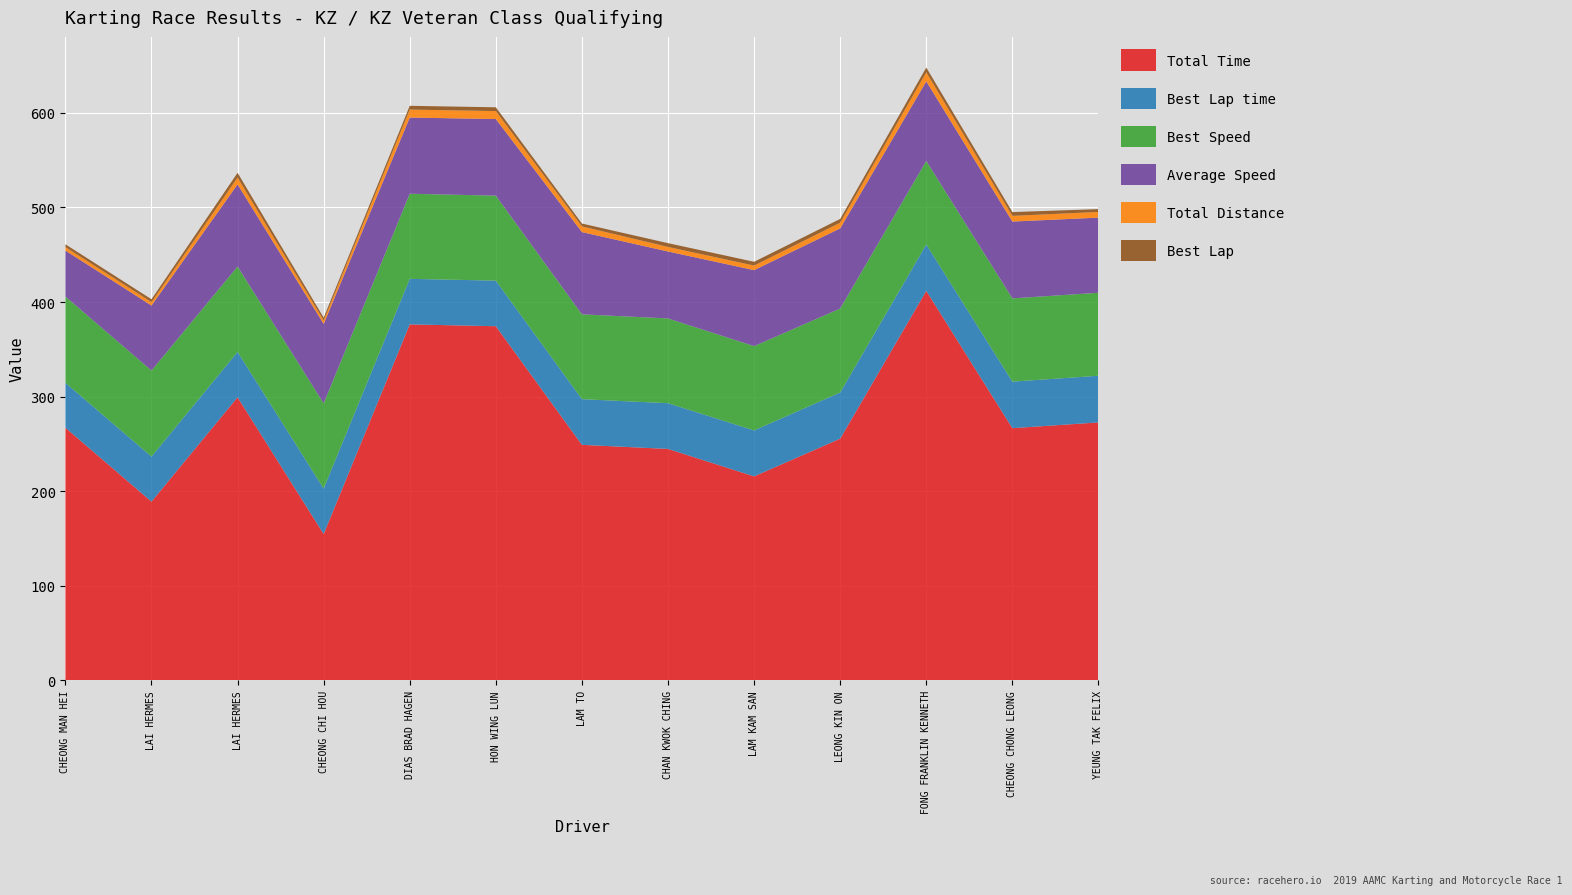

Reading left to right, list all the values displayed in this chart.

Total Time: 267.1	189.0	299.3	154.7	376.3	374.4	249.0	244.7	215.6	255.5	411.8	266.6	272.7
Best Lap time: 47.5	47.6	48.0	48.1	48.1	48.2	48.3	48.3	48.6	48.8	49.0	49.2	49.4
Best Speed: 91.2	91.0	90.3	90.1	90.0	89.9	89.7	89.6	89.1	88.8	88.3	88.0	87.8
Average Speed: 48.6	68.8	86.8	84.0	80.6	81.0	87.0	70.8	80.3	84.7	84.1	81.2	79.4
Total Distance: 3.6	3.6	7.2	3.6	8.4	8.4	6.0	4.8	4.8	6.0	9.6	6.0	6.0
Best Lap: 3.0	3.0	5.0	3.0	4.0	4.0	3.0	4.0	4.0	4.0	5.0	4.0	3.0